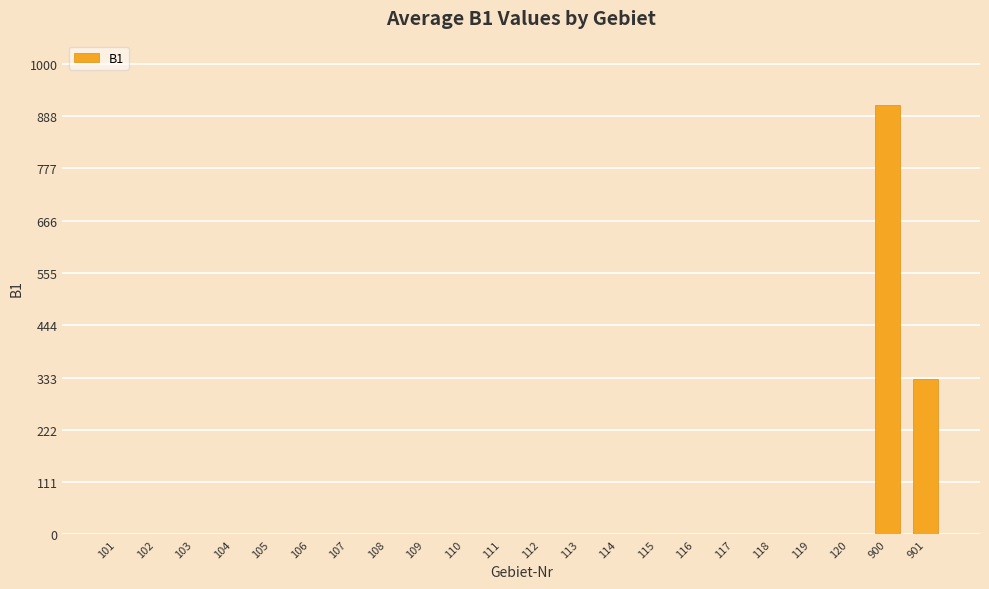

What is the change in value from 114 to 901?

+330